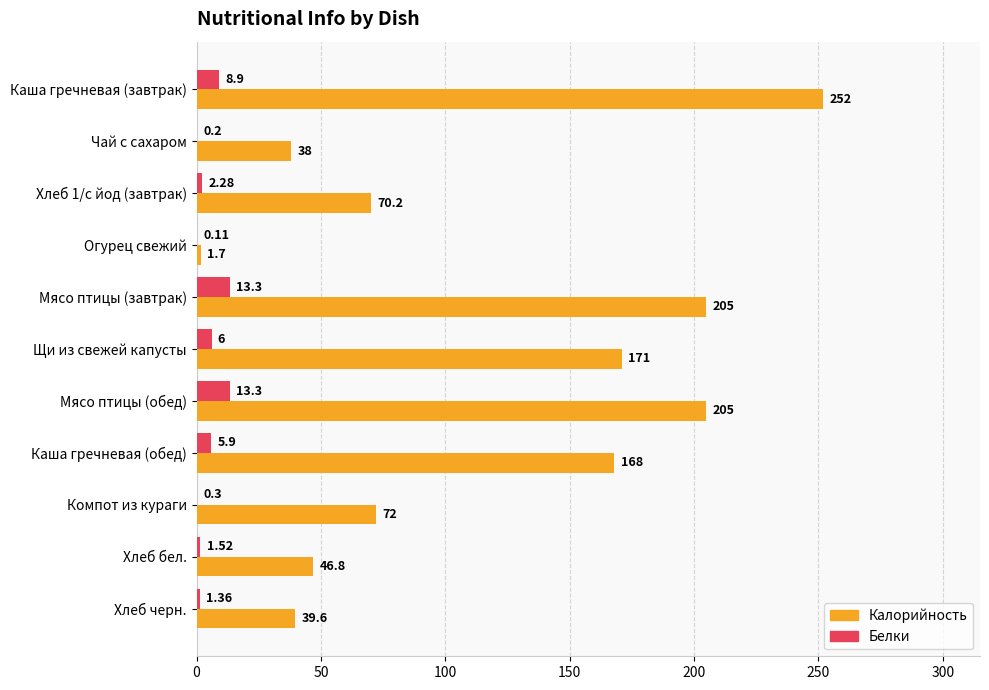

Which series has the largest total across all categories?

Калорийность